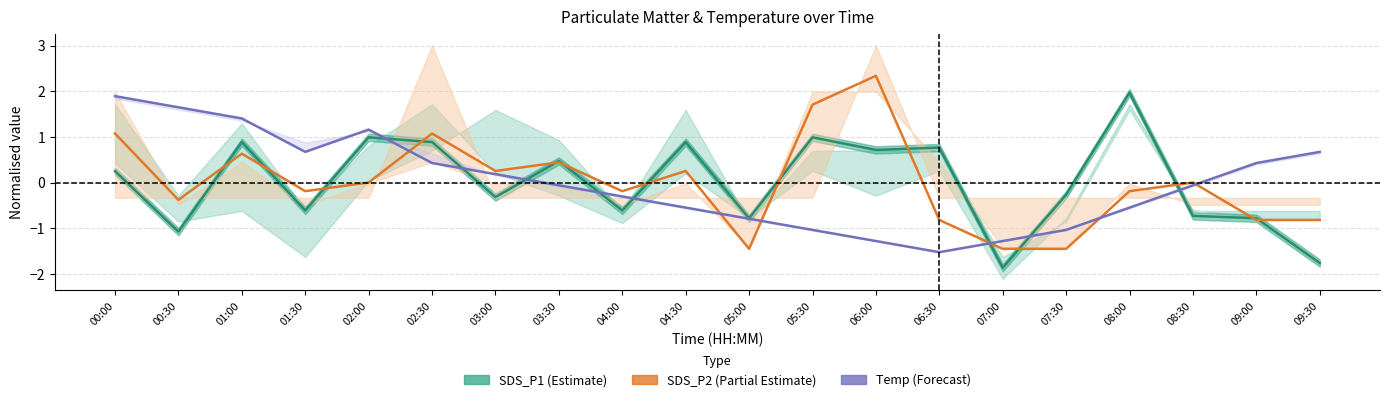

How many categories are shown in the chart?

20